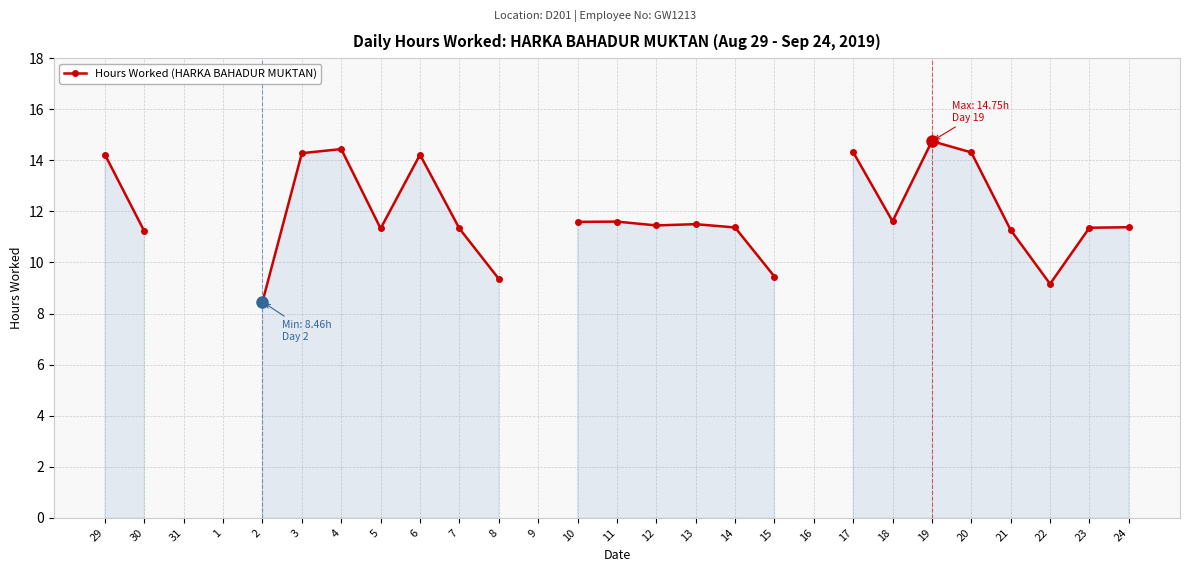

True or false: there are more than 1 points higher than both neighbors.

True